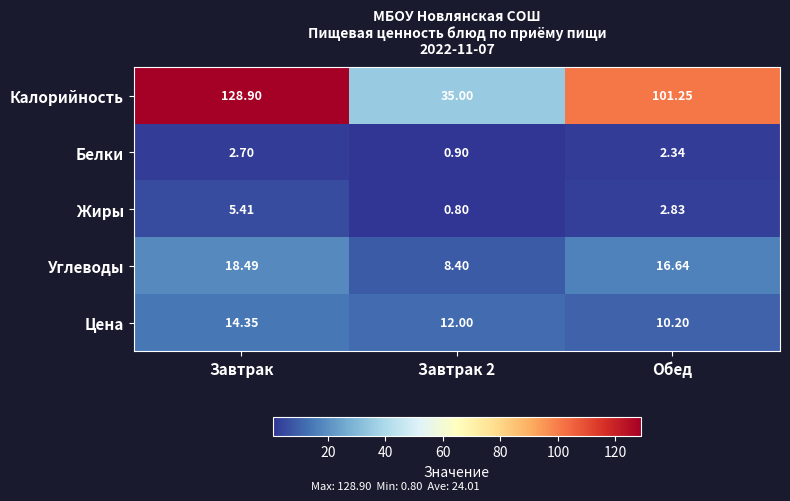

Is the value of Цена at Обед greater than the value of Углеводы at Завтрак 2?

Yes